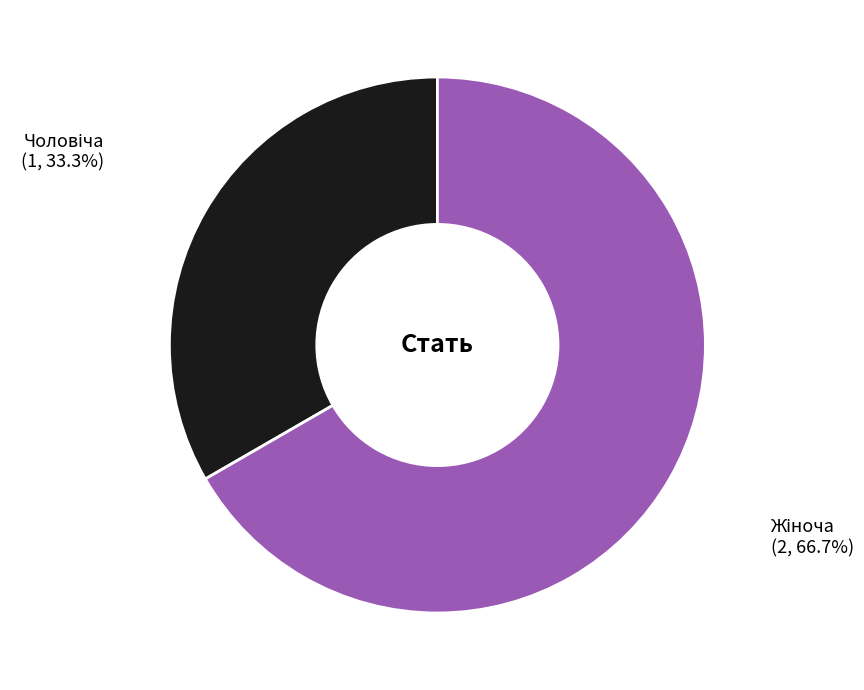

Does any single category account for the majority?

Yes